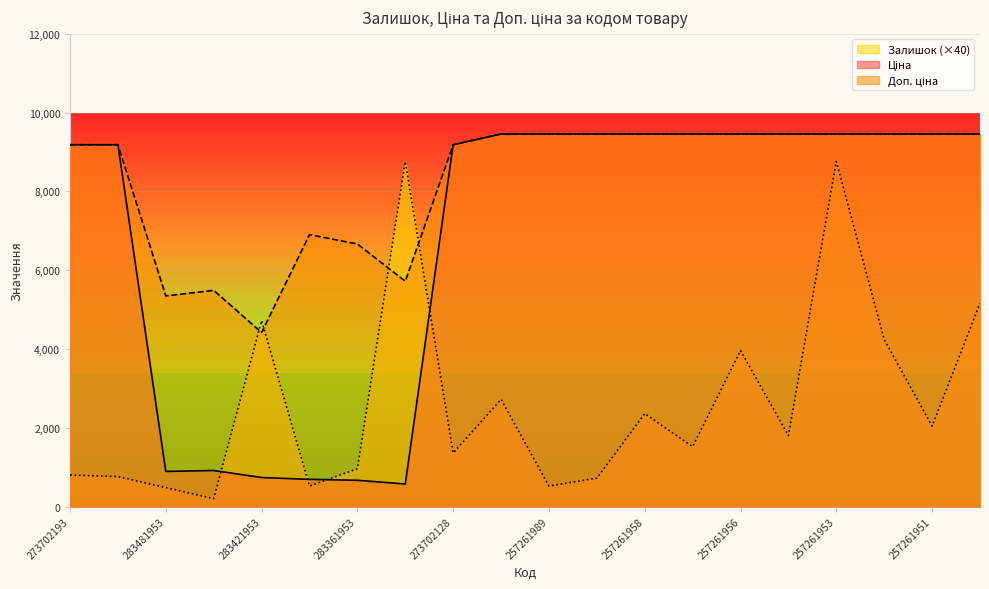

What is the sum of all Залишок values?

52360.0